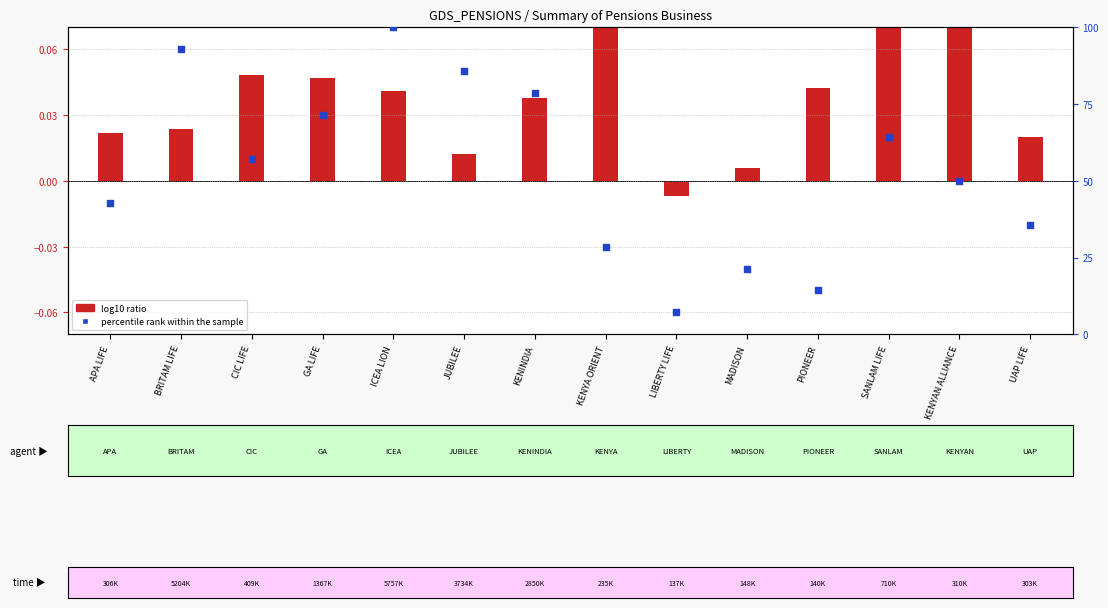

Which series has the largest Y range (max minus min)?

percentile rank within the sample